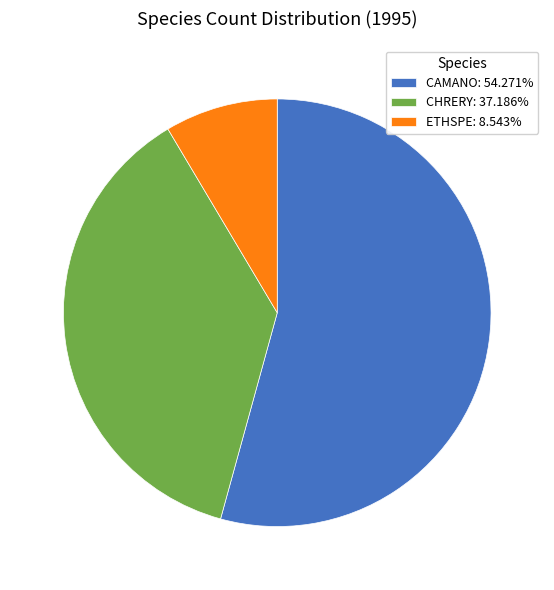

Is there any slice that represents more than half of the pie?

Yes